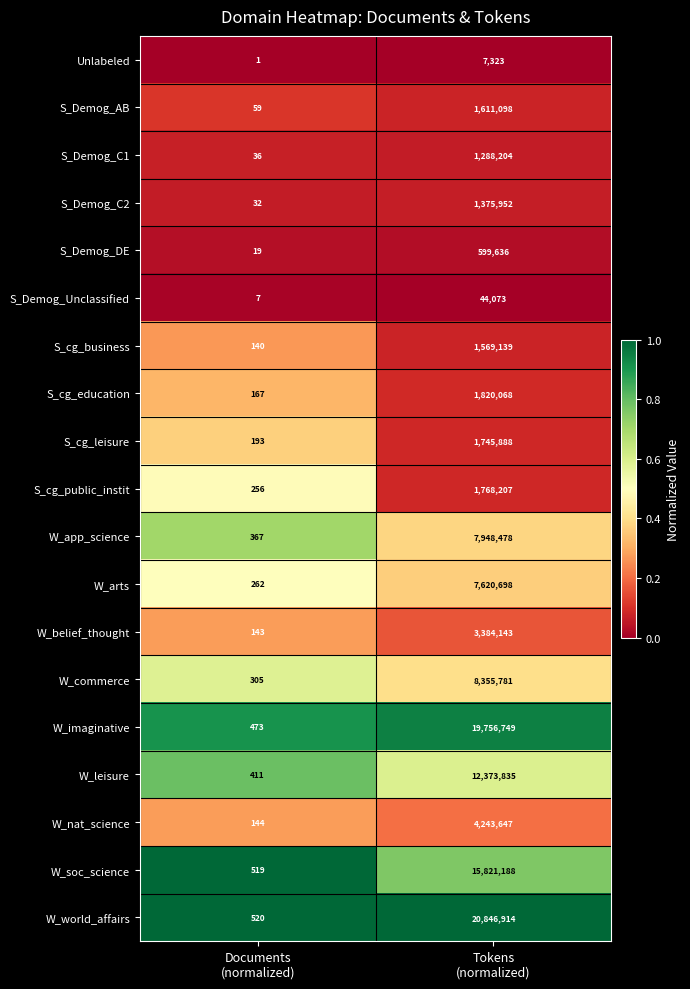

Which series has the largest range (max minus min)?

W_world_affairs